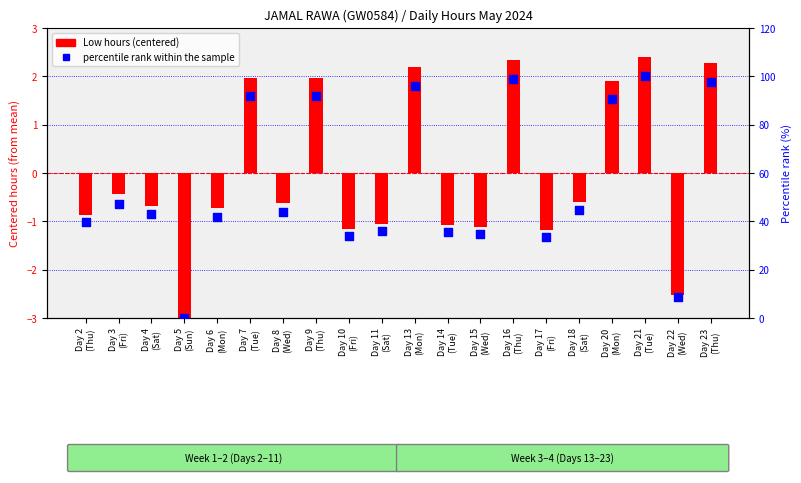

Which series reaches the minimum Y coordinate?

Low hours (centered)